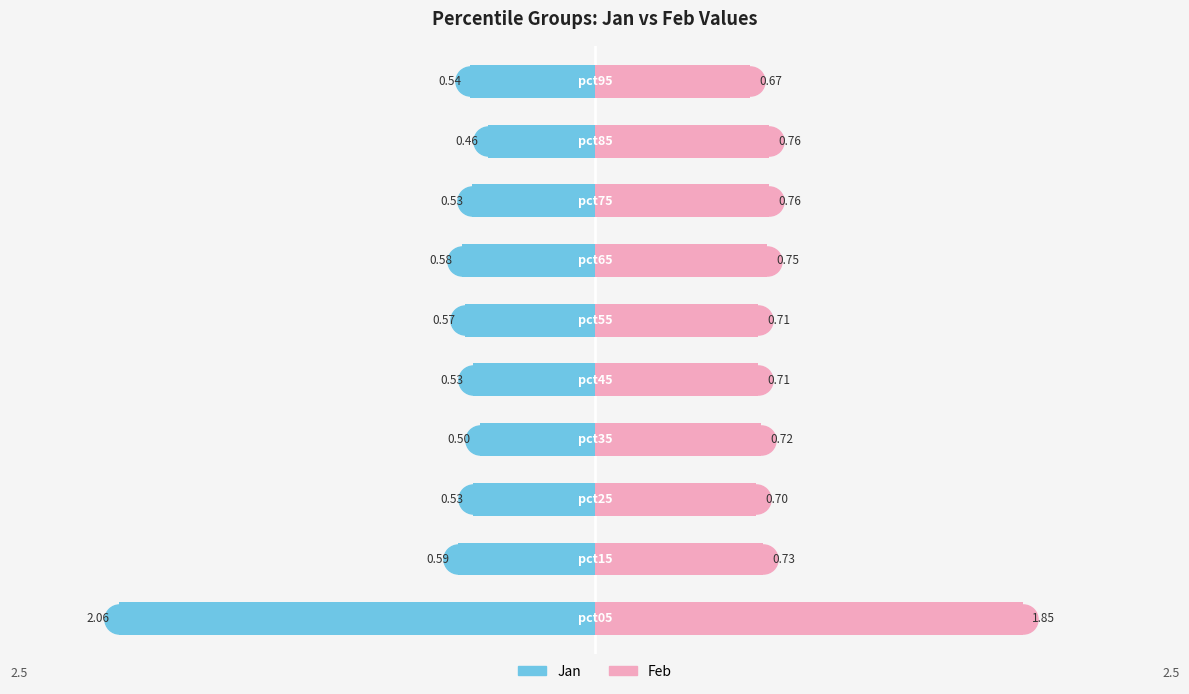

Which series reaches the maximum Y coordinate?

Feb